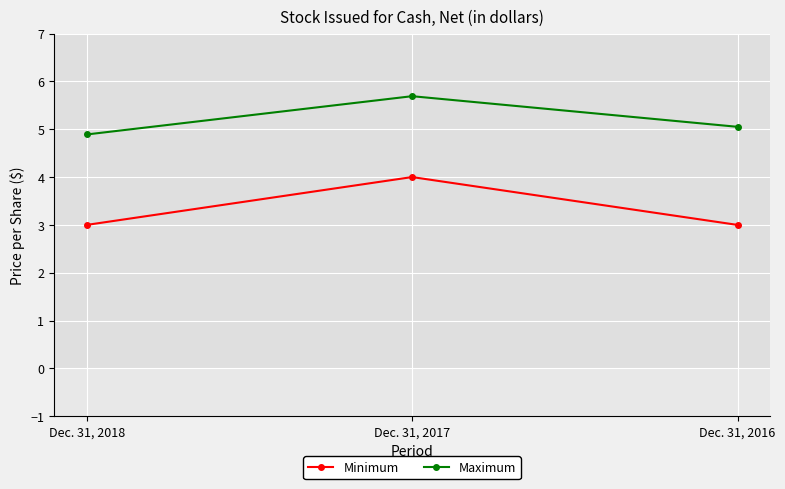

What is the smallest value displayed?

3.0